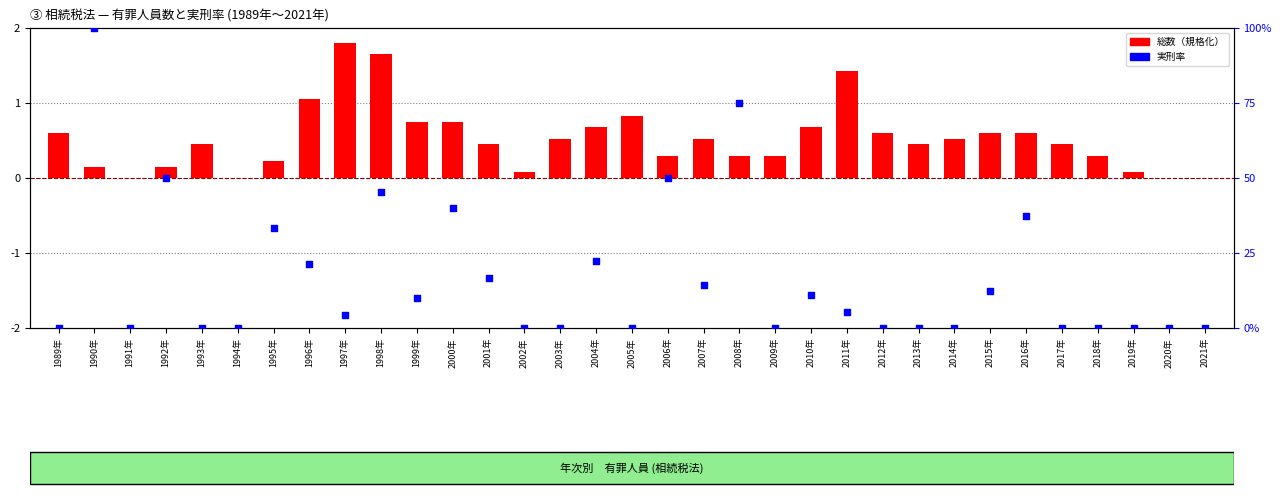

At how many categories does at least one series exceed 0?

29